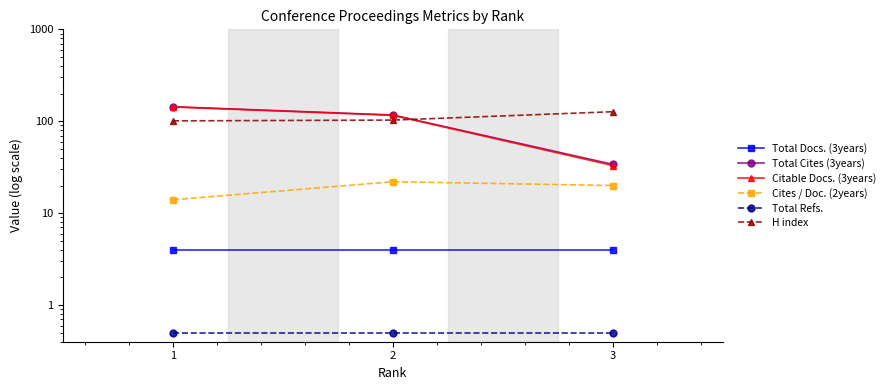

The value of Total Refs. at 2 is 0.5. True or false?

True